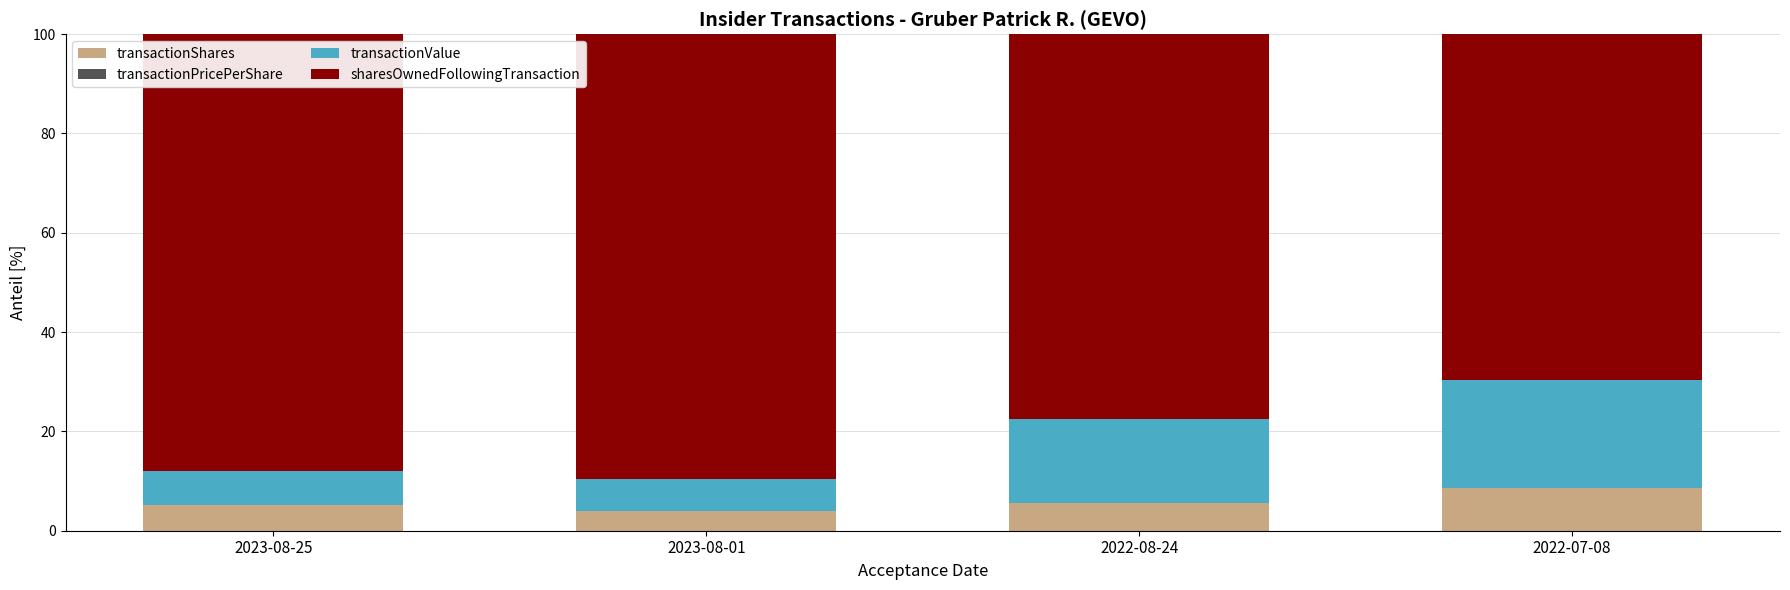

The value of transactionShares at 2022-08-24 is 5.5. True or false?

True